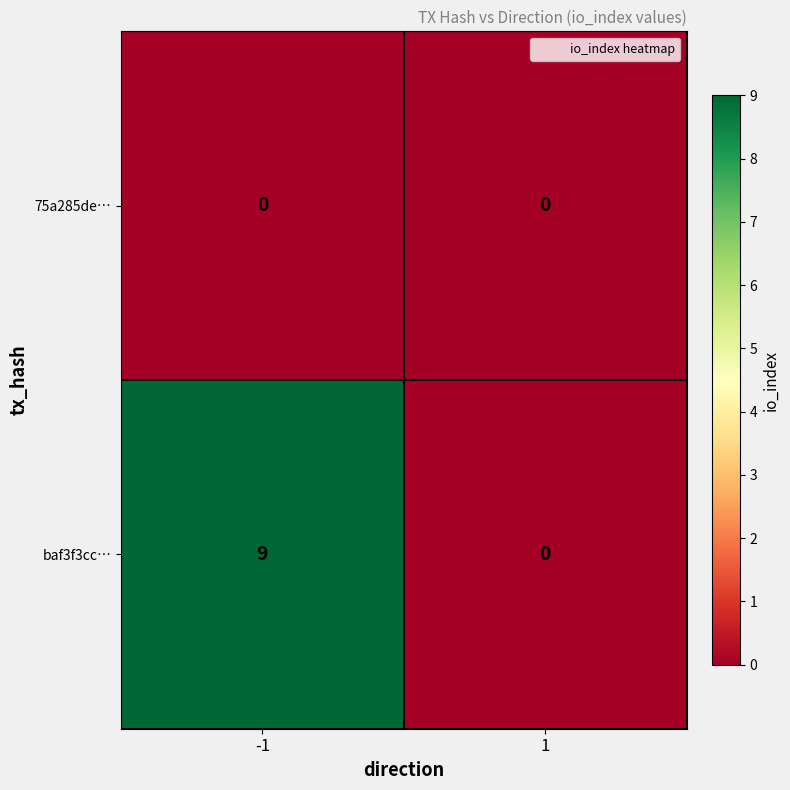

What is the maximum value for baf3f3cc…?

9